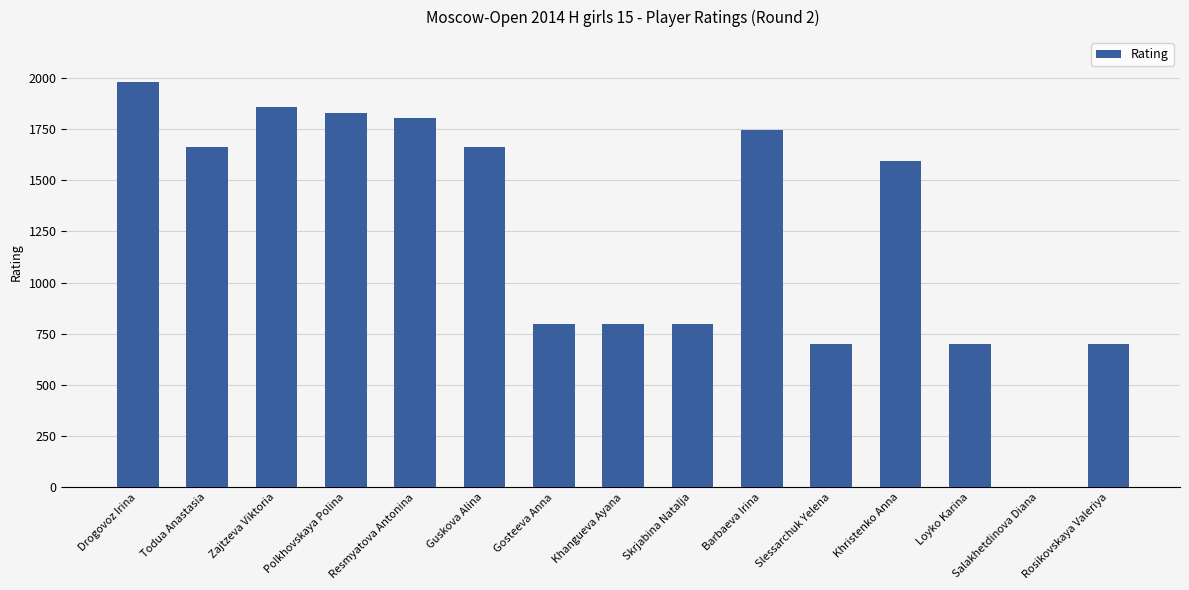

Approximately how many times larger is the value at Drogovoz Irina compared to Khristenko Anna?

1.2